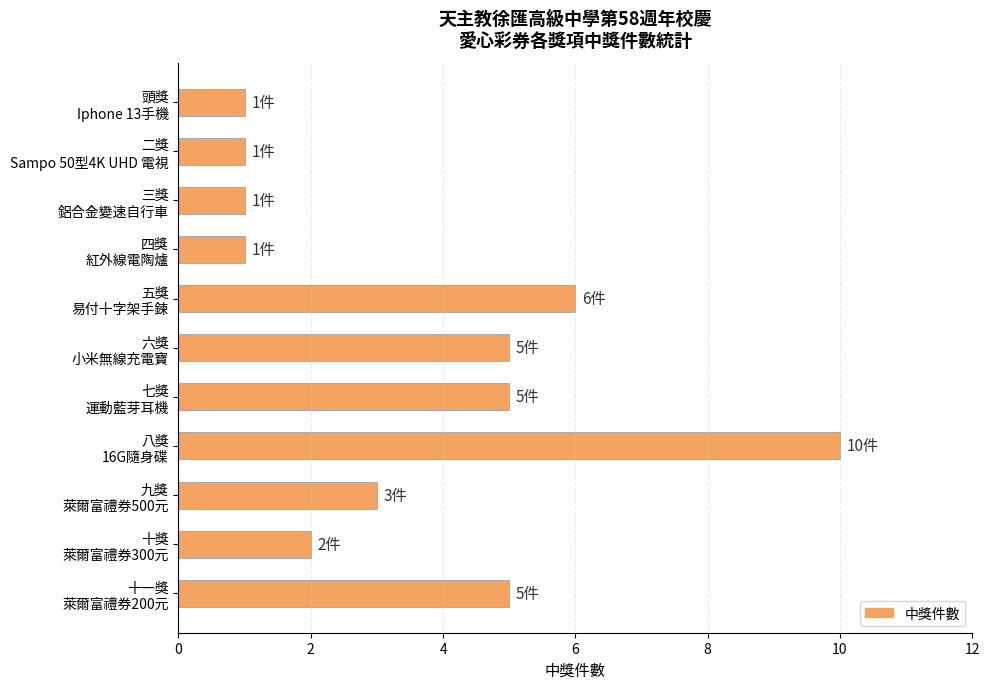

What is the maximum value shown in the chart?

10